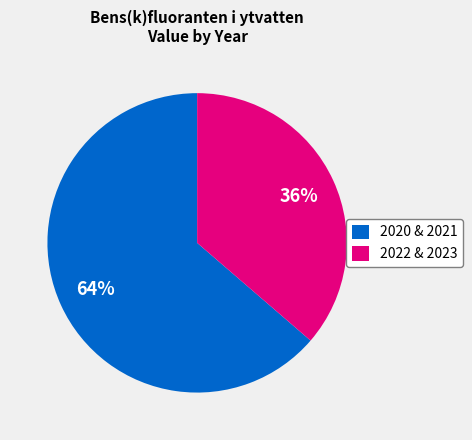

Combined, do 2020 & 2021 and 2022 & 2023 account for over 50%?

Yes